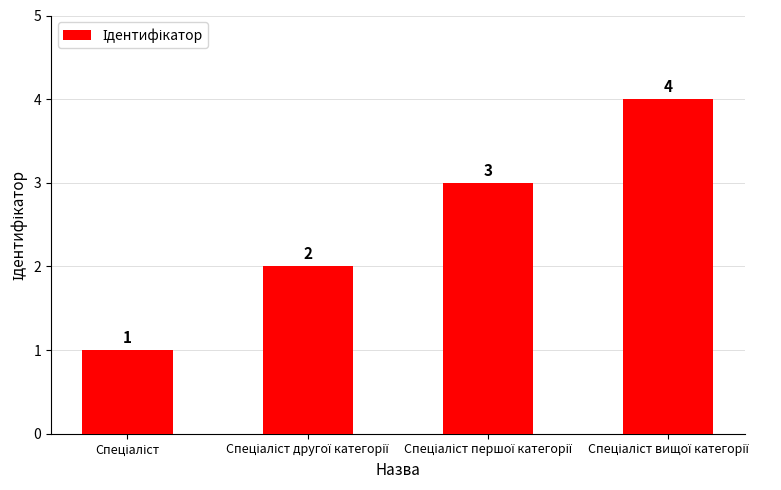

How many values are between 2 and 4?

3